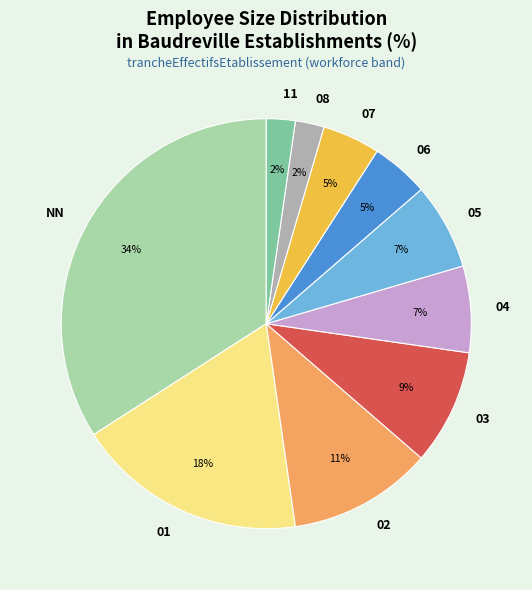

Does 11 represent more than half of the total?

No